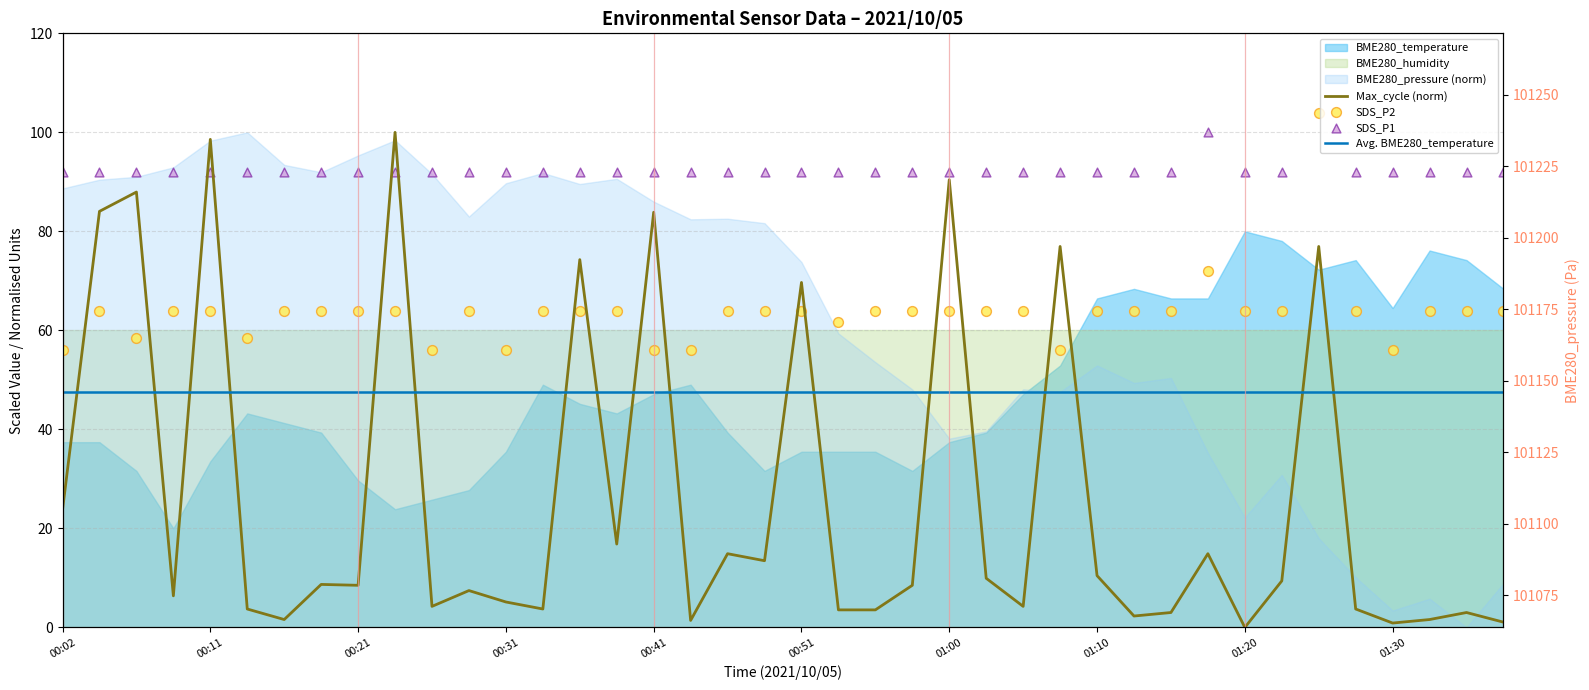

What is the total value across all series at 01:22?

156.0